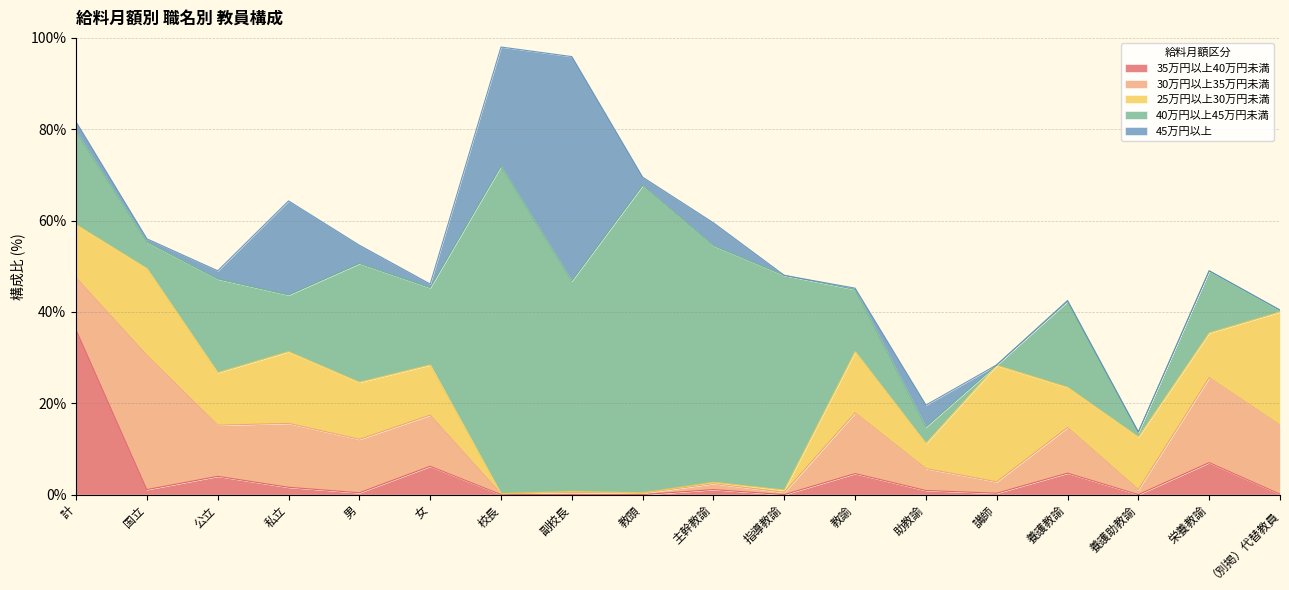

What is the highest value of the 35万円以上40万円未満 series?

36.1